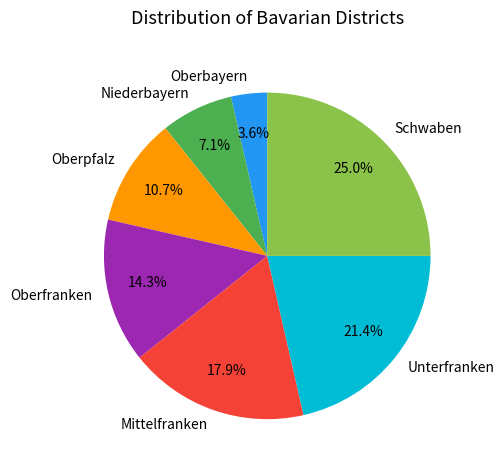

Is there any slice that represents more than half of the pie?

No